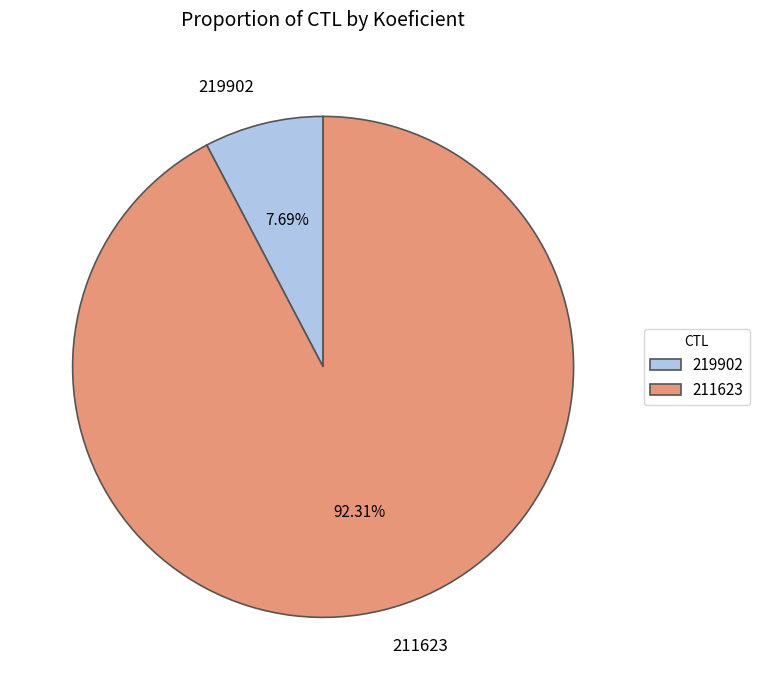

Count the number of slices in the pie.

2